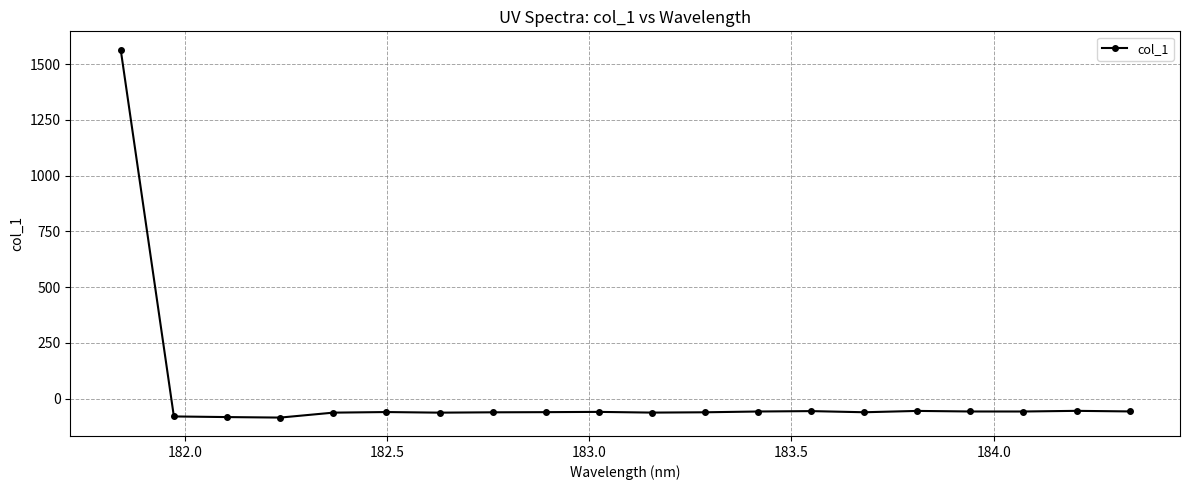

What is the greatest value displayed?

1564.3